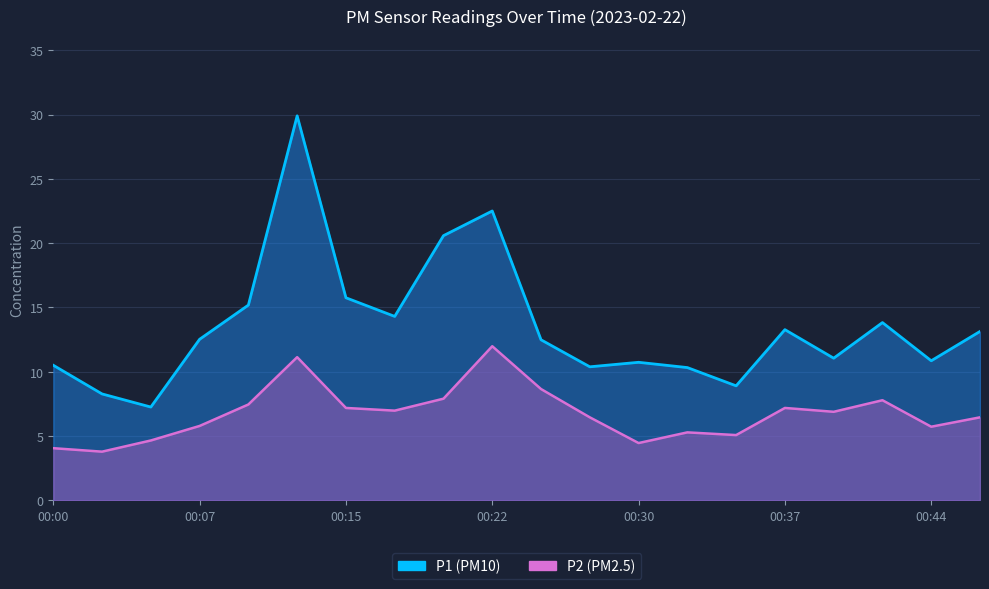

How many interior local valleys does the P1 series have?

6